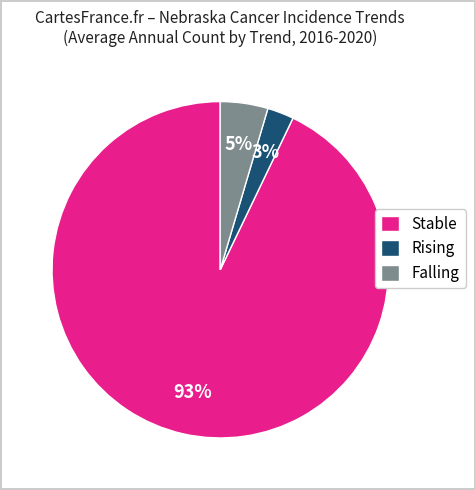

Which has a higher value, Stable or Rising?

Stable